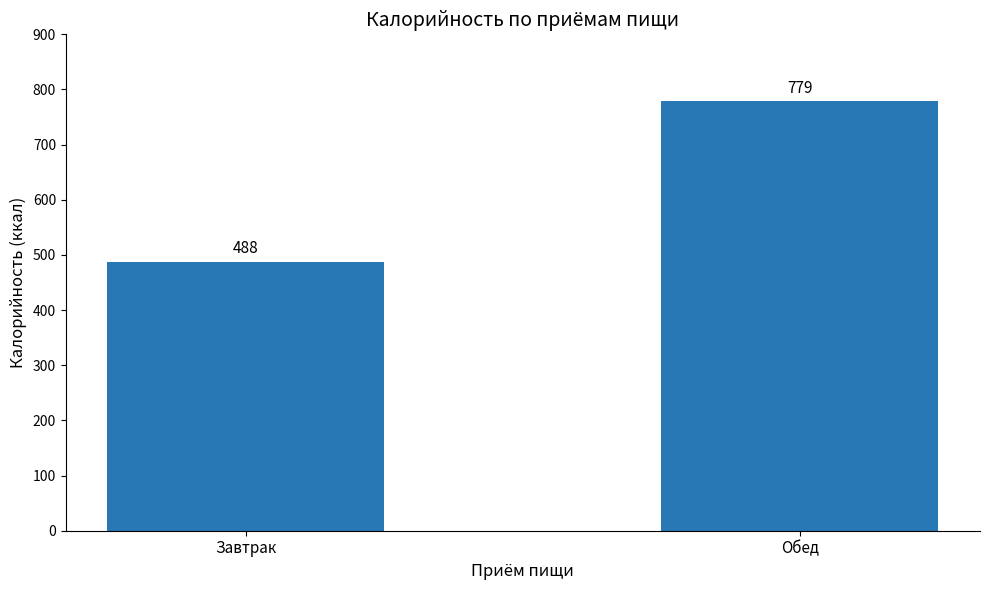

Reading left to right, extract all data points from this chart.

Завтрак=488	Обед=779